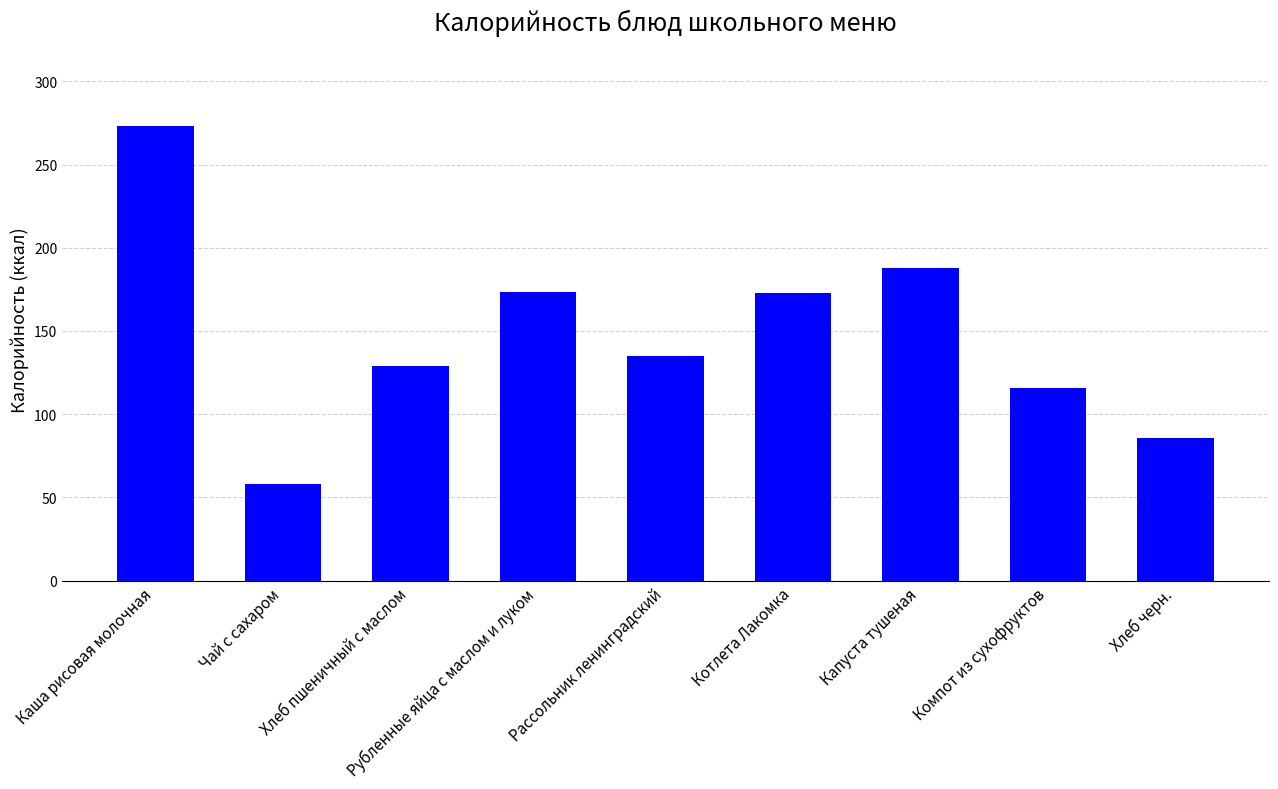

What is the change in value from Хлеб пшеничный с маслом to Капуста тушеная?

+58.9